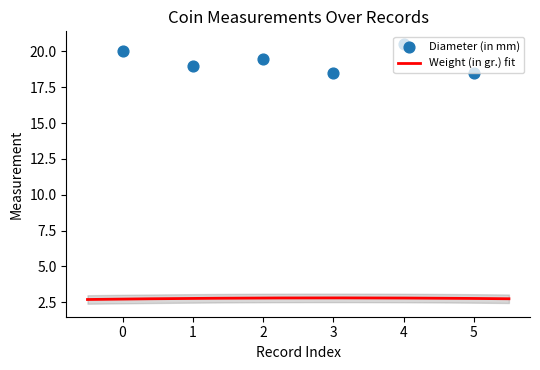

What is the lowest value of the Weight (in gr.) fit series?

2.7